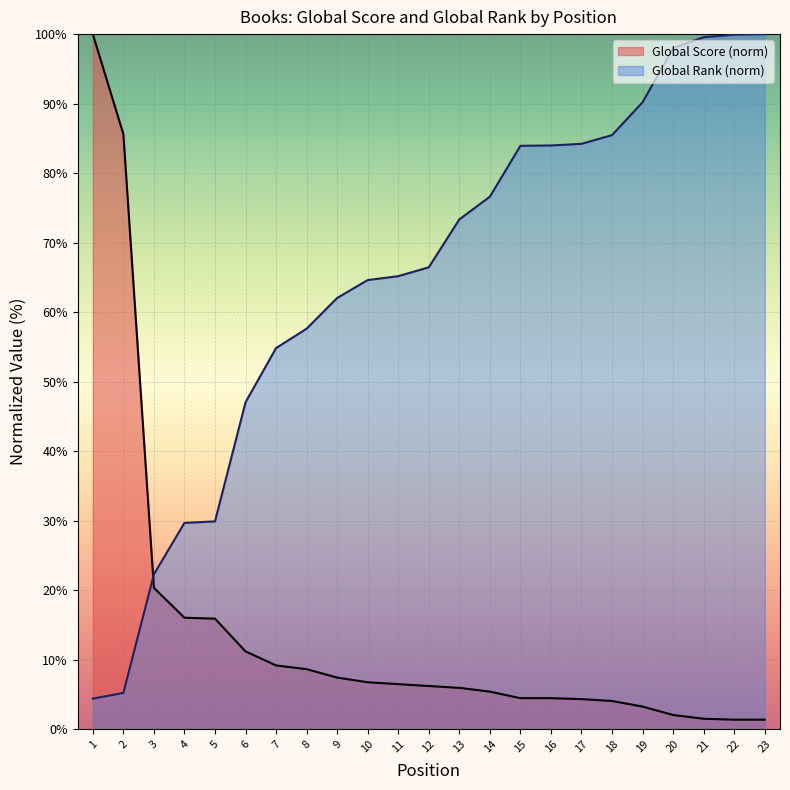

Where do Global Rank and Global Score first cross each other?

2 and 3